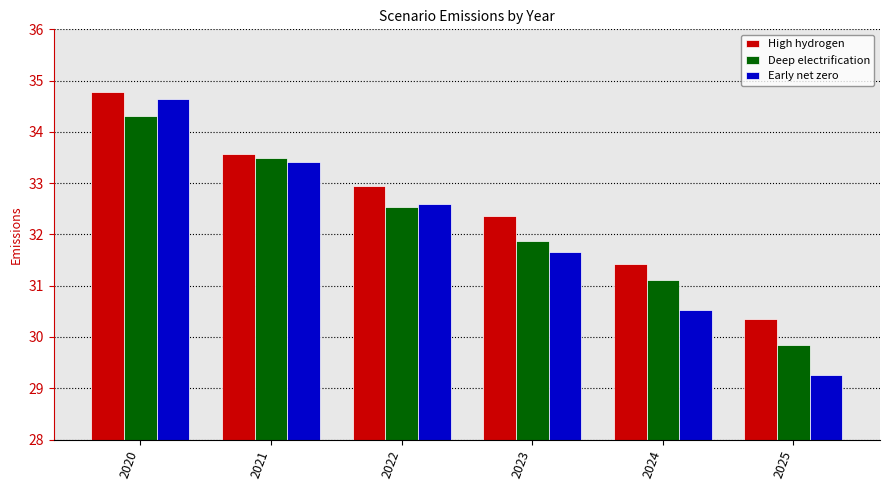

How many bars are there in each group?

3